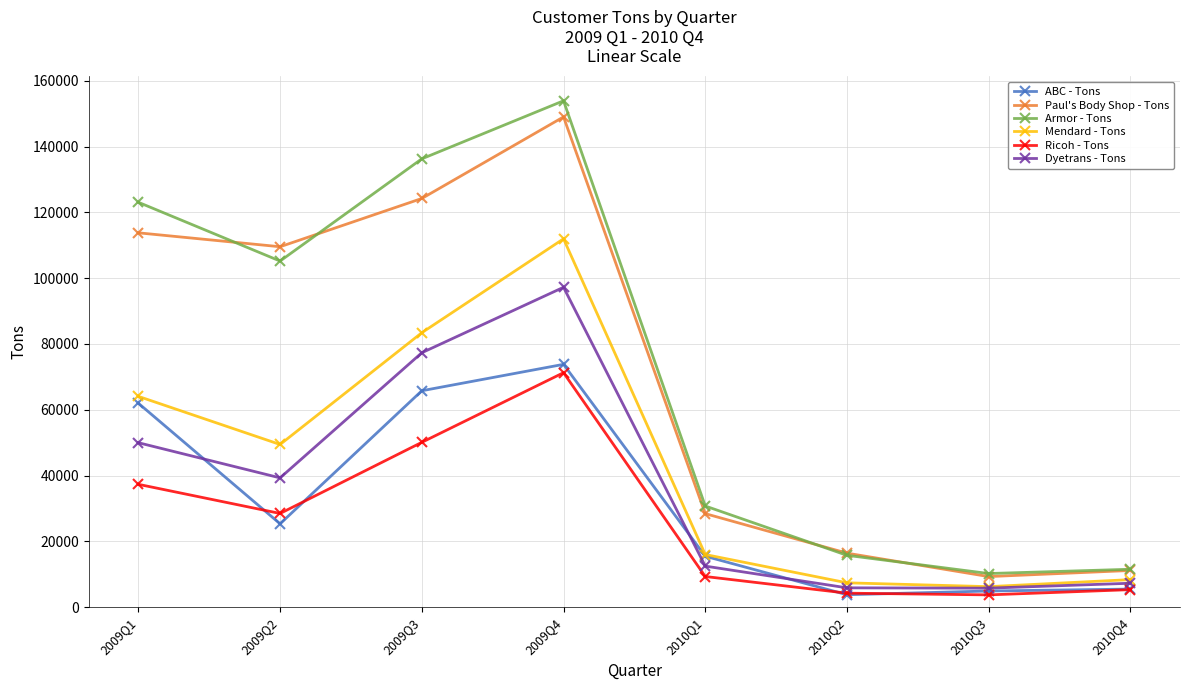

What is the label of the 4th point from the left?

2009Q4